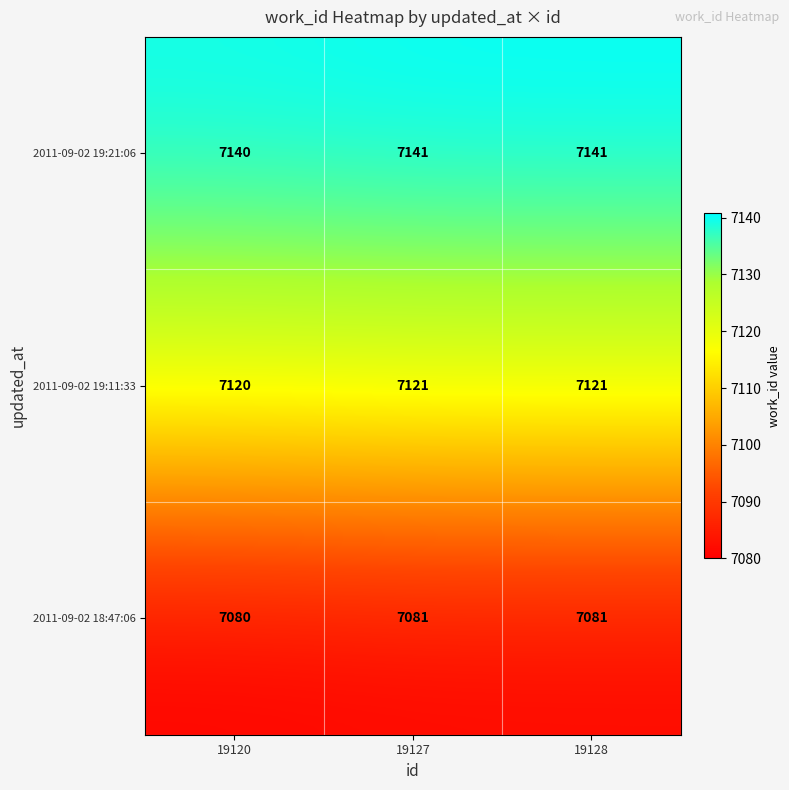

Which label corresponds to the smallest value in the chart?

19120